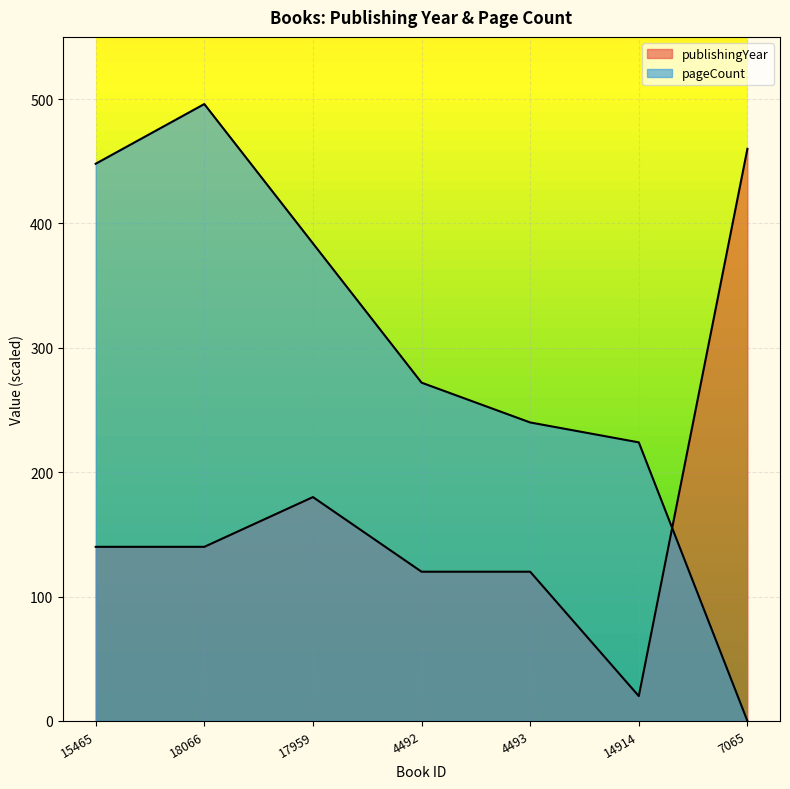

Rank the series by their average value, from highest to lowest.

pageCount, publishingYear